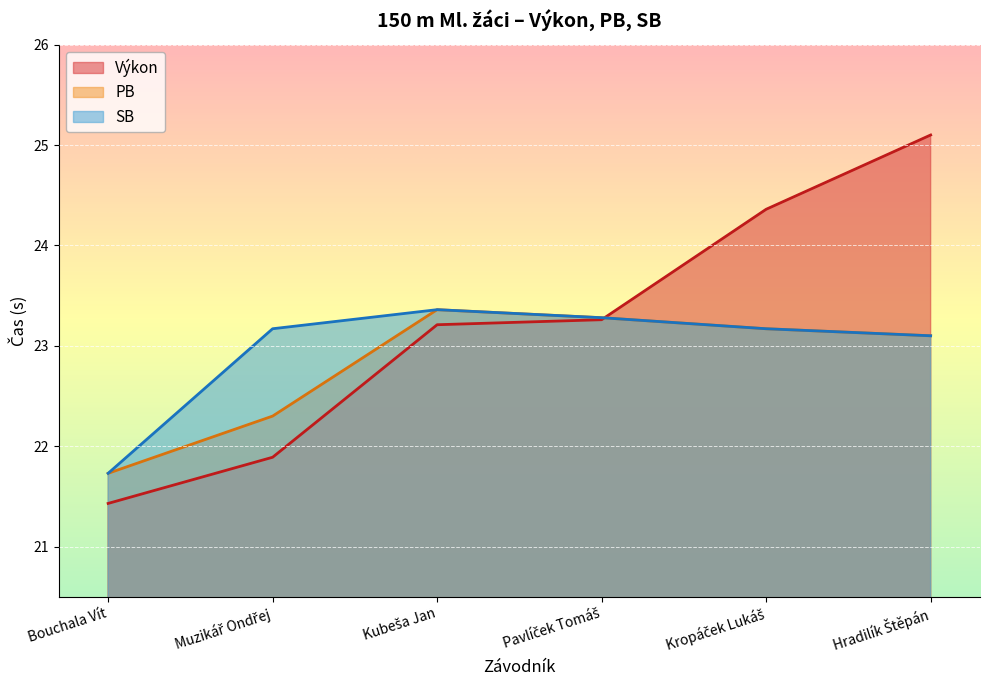

What position from the left is Kubeša Jan?

3